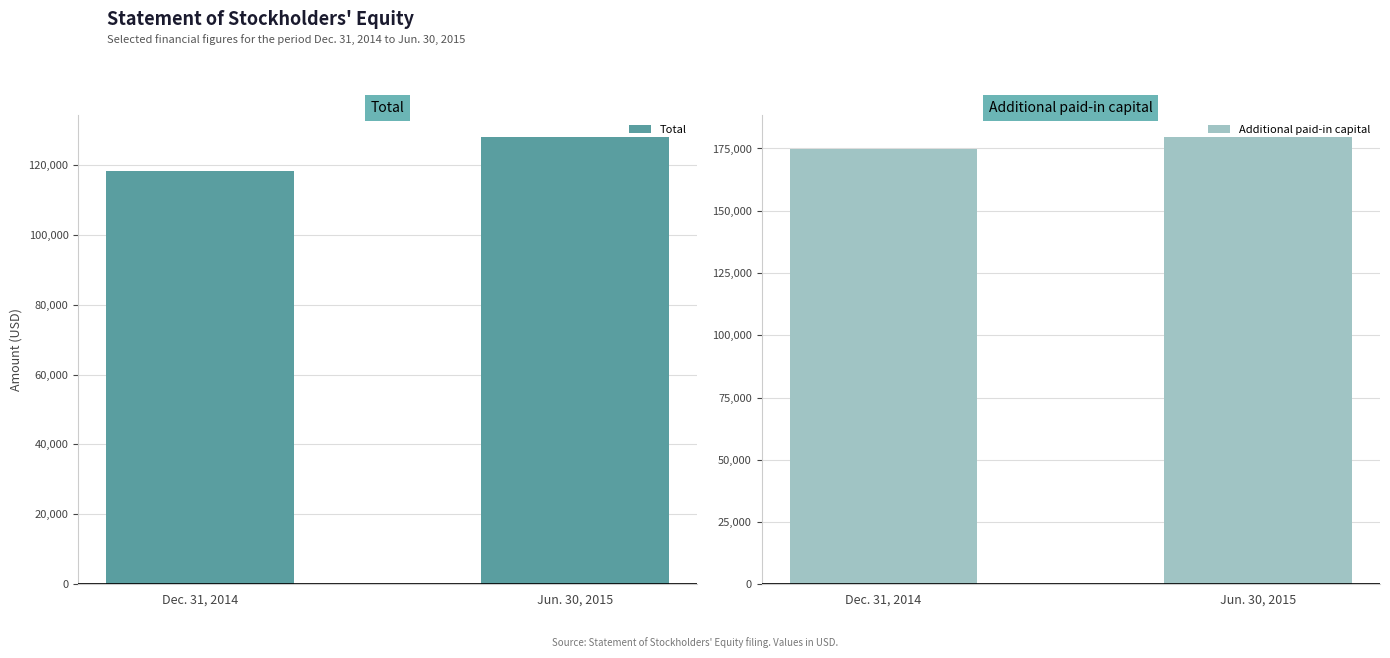

What is the greatest value displayed?

179560